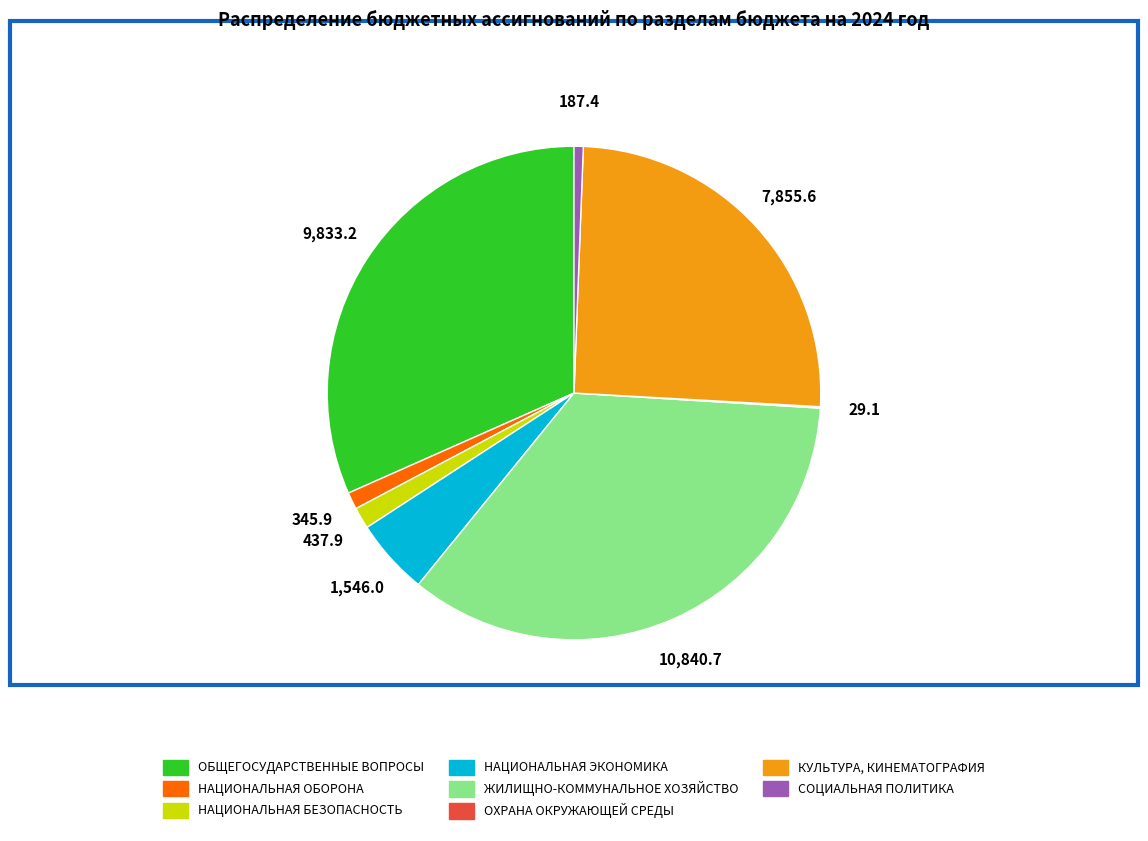

Which has a higher value, КУЛЬТУРА, КИНЕМАТОГРАФИЯ or СОЦИАЛЬНАЯ ПОЛИТИКА?

КУЛЬТУРА, КИНЕМАТОГРАФИЯ